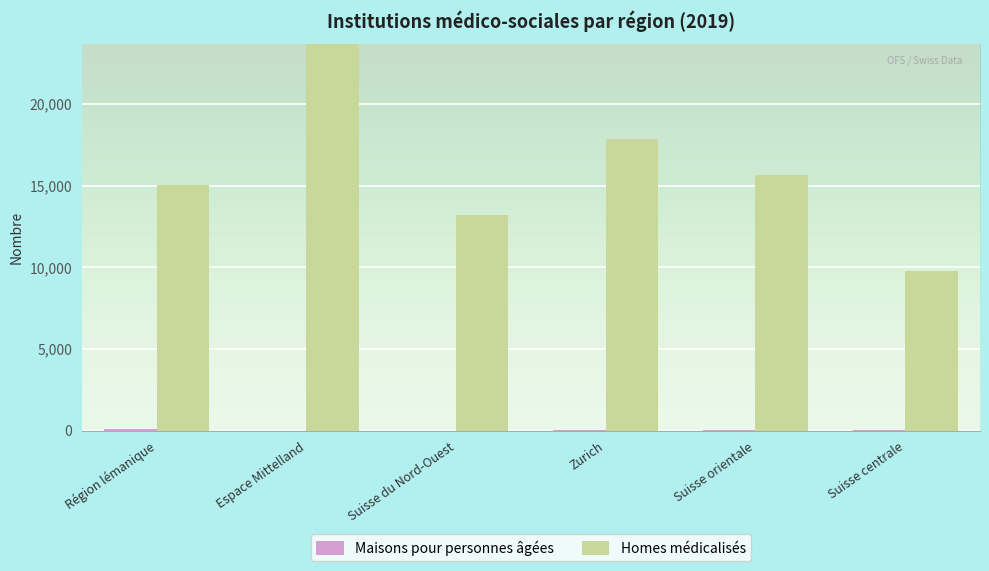

How many distinct data groups are displayed?

2